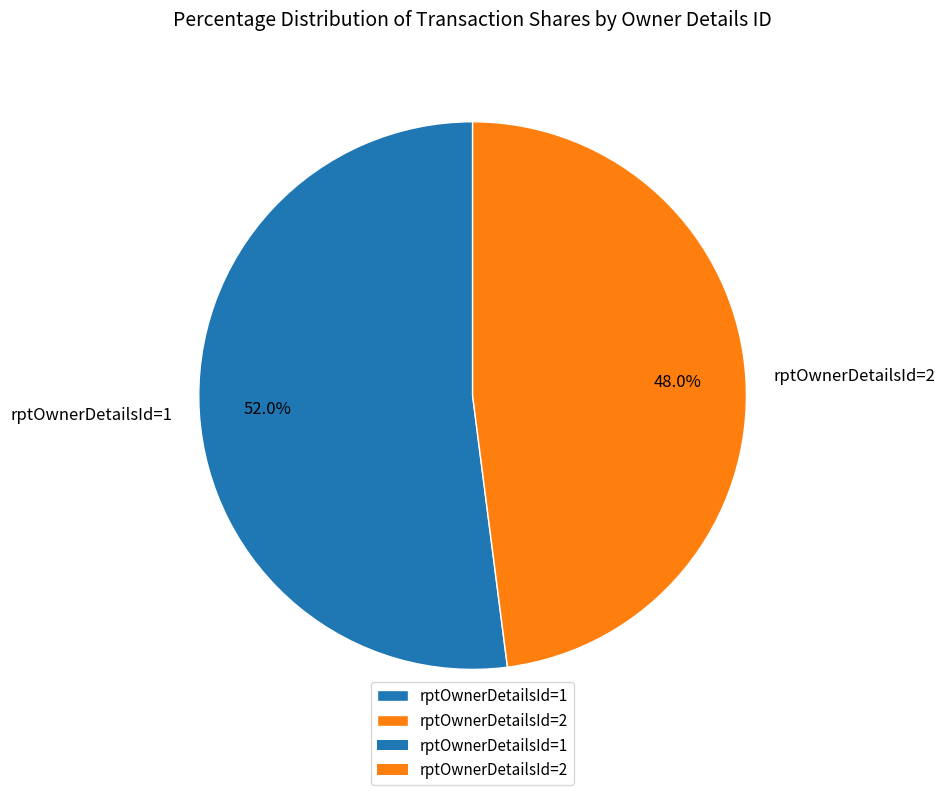

Which category has the smallest portion of the pie?

rptOwnerDetailsId=2